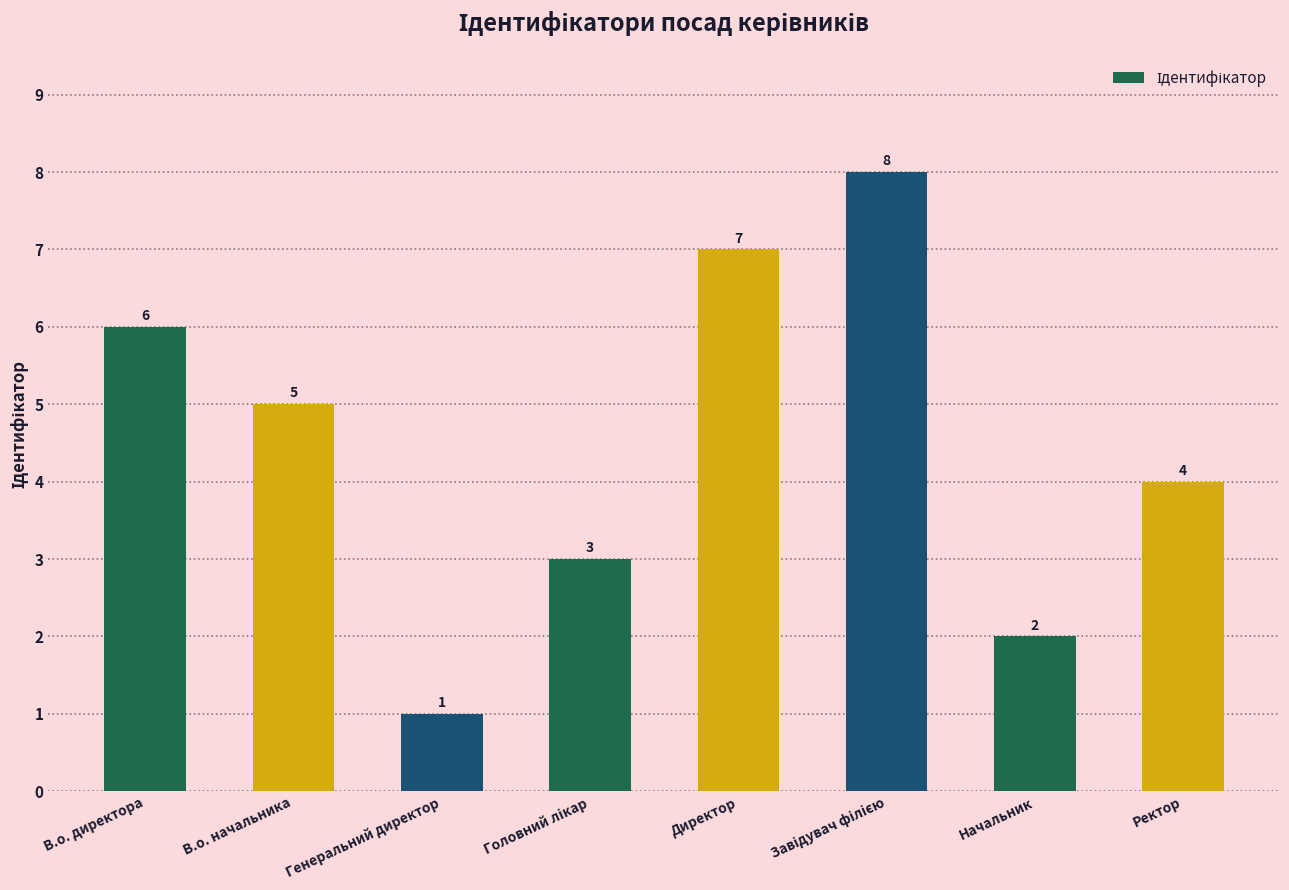

Does the chart contain any negative values?

No